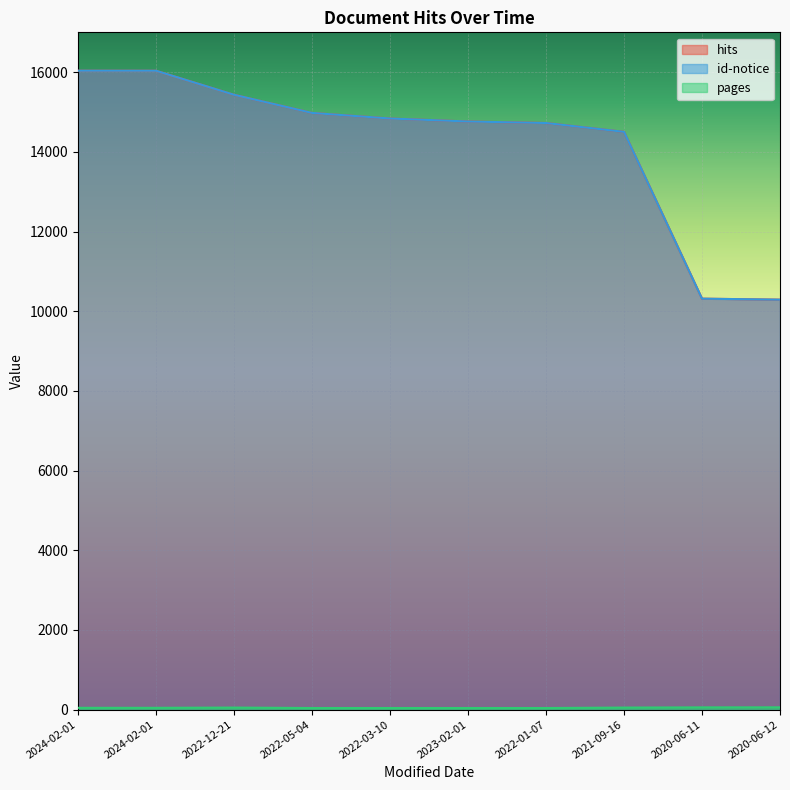

What is the smallest value displayed?

40